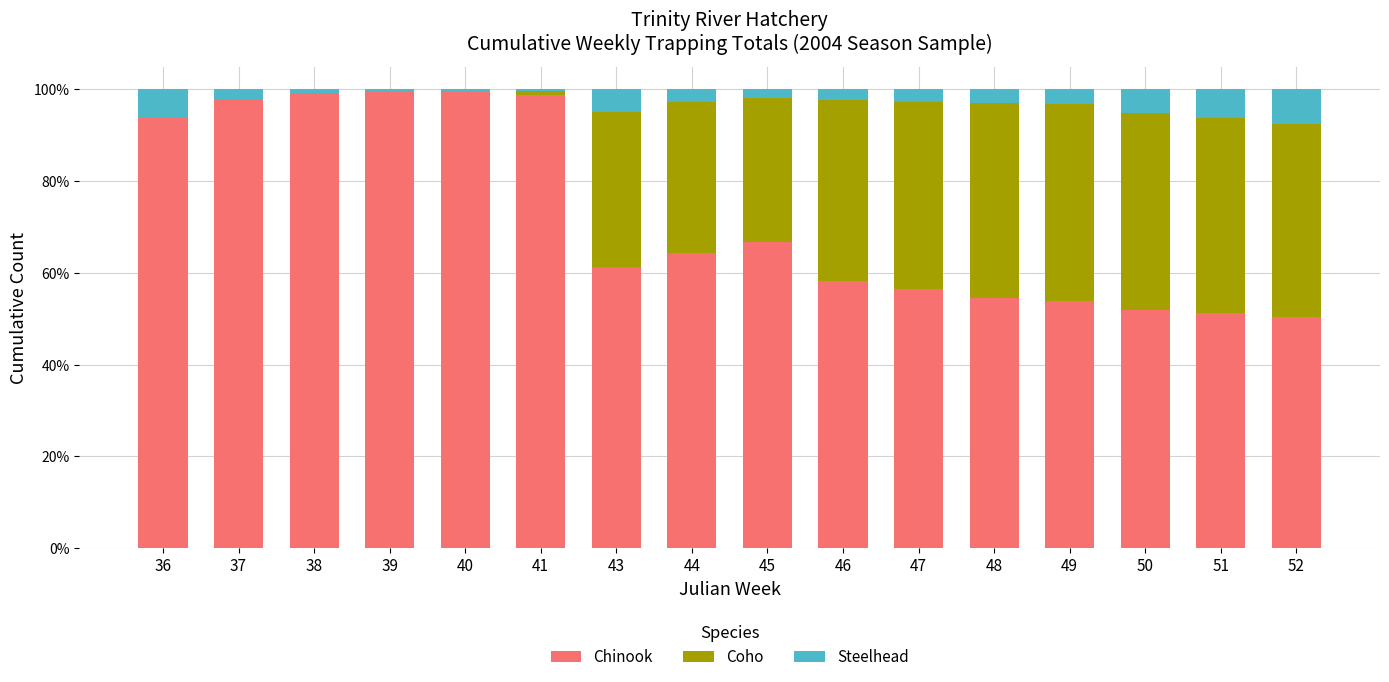

What are all the series names shown in the legend?

Chinook, Coho, Steelhead